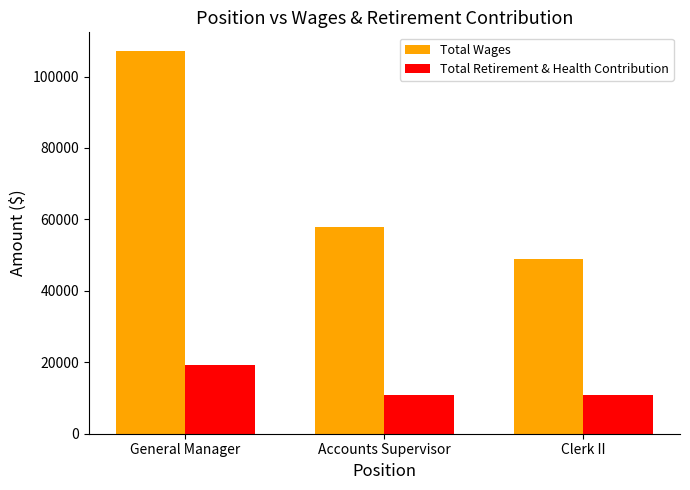

At which label does Total Retirement & Health Contribution first exceed 10973?

General Manager